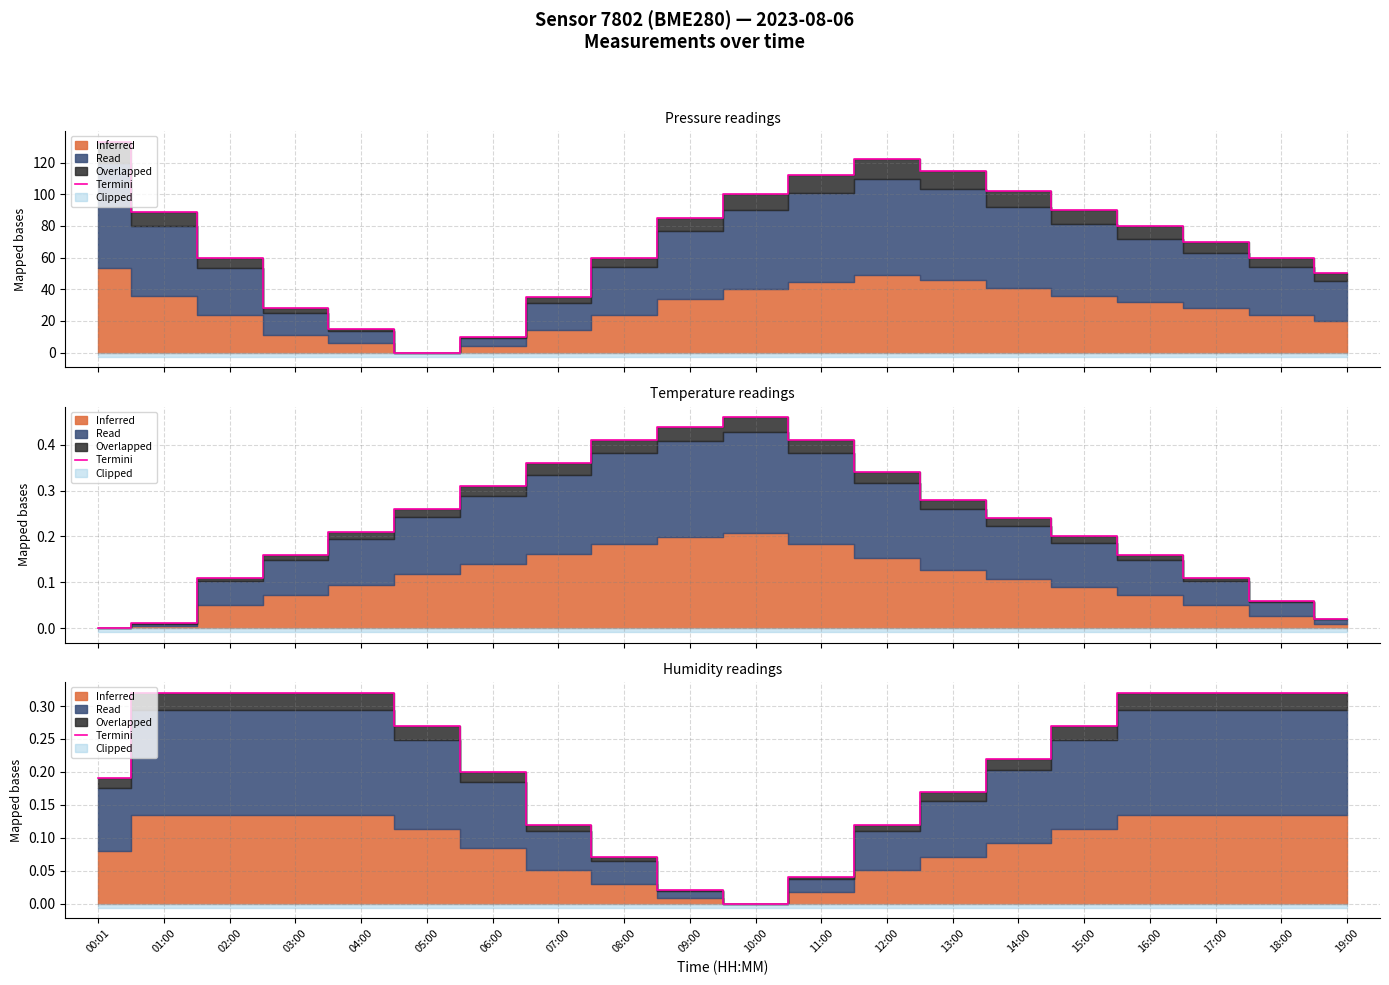

Reading right to left, what are all the values shown in this chart?

0.3	0.3	0.3	0.3	0.3	0.2	0.2	0.1	0.0	0.0	0.0	0.1	0.1	0.2	0.3	0.3	0.3	0.3	0.3	0.2